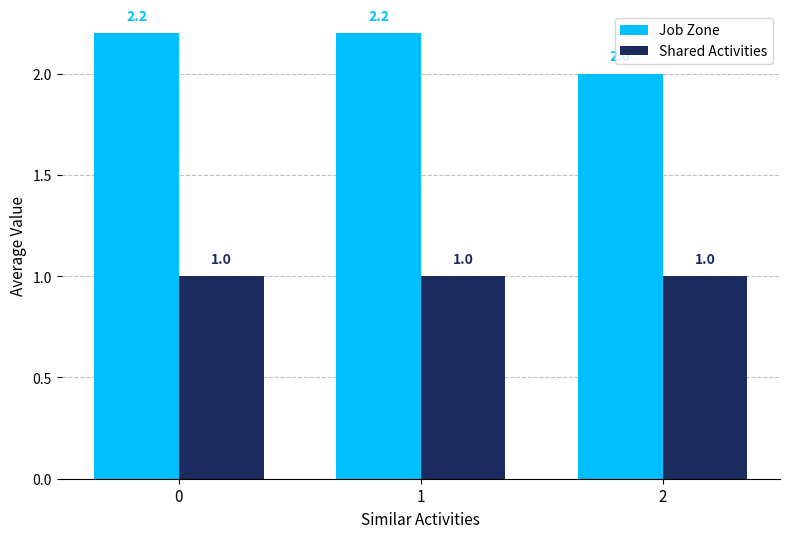

At which label is Job Zone closest to 2?

2